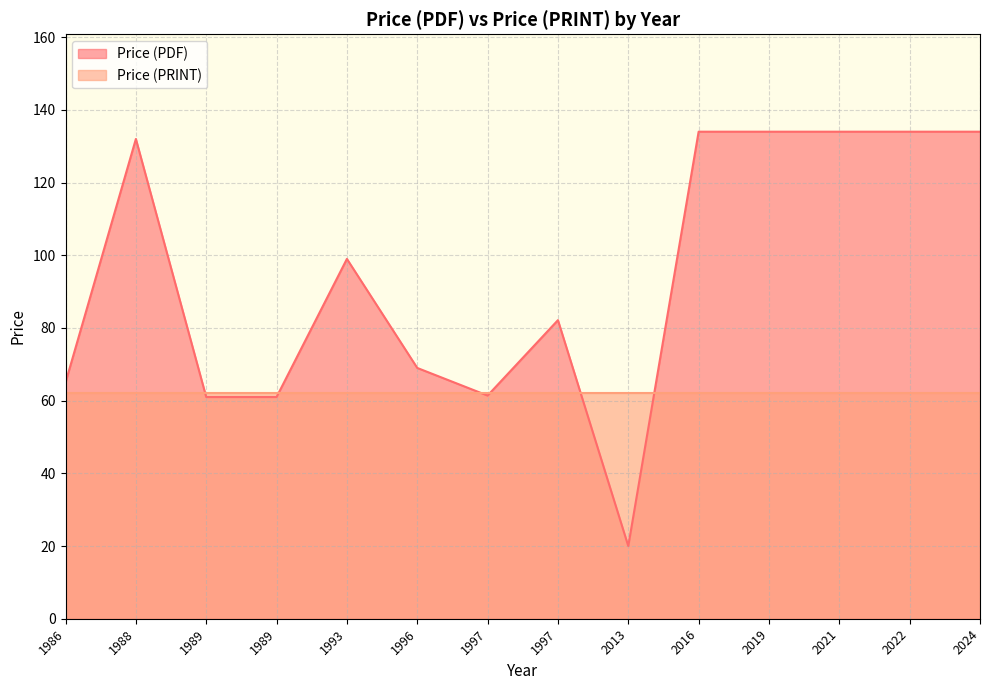

What is the difference between the maximum and minimum values?

114.0